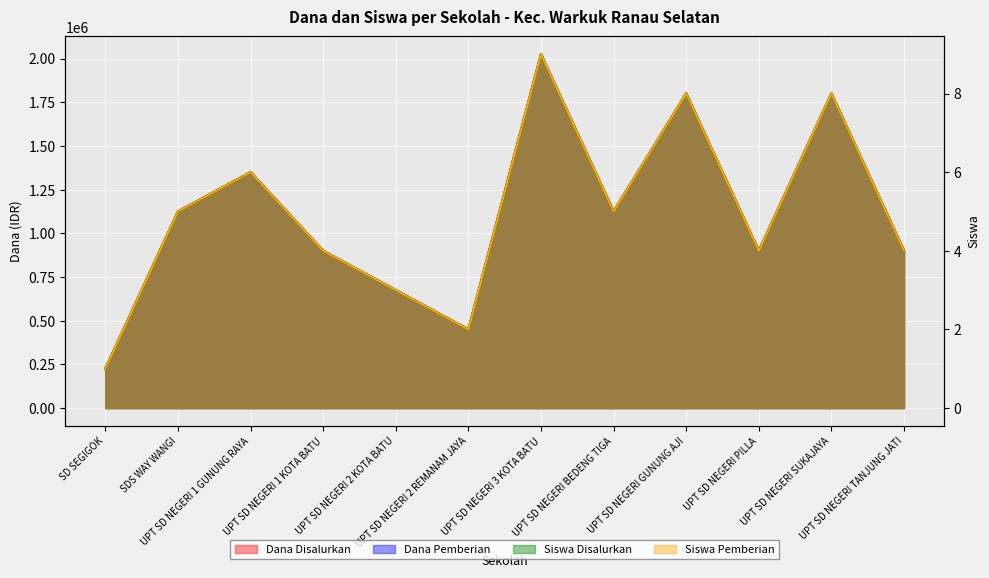

Where does the Dana Pemberian series first go above 1125000?

UPT SD NEGERI 1 GUNUNG RAYA